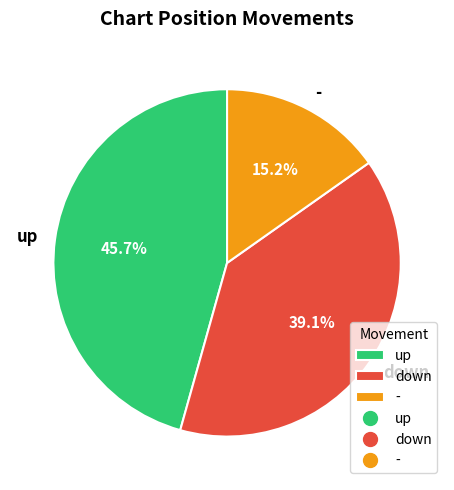

Is it true that - is 15% of the pie?

True